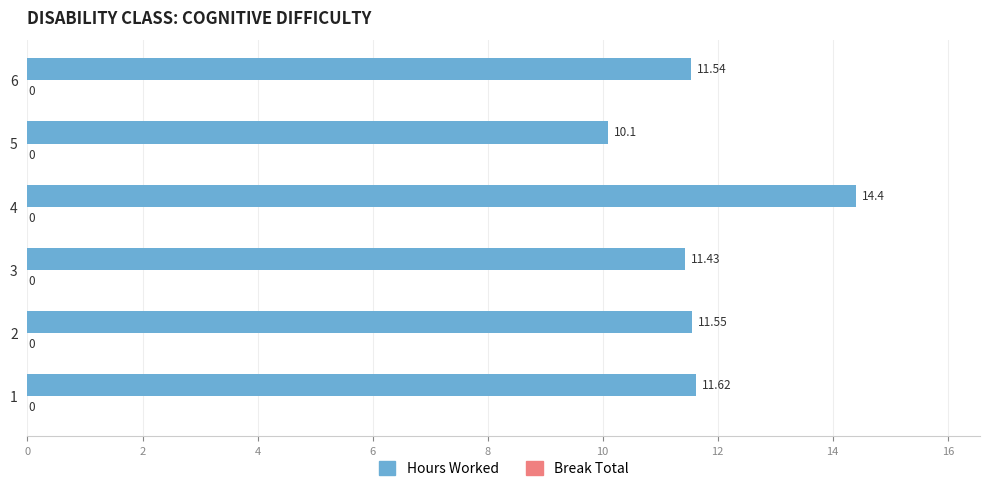

List the labels in order of value, largest first.

4, 1, 2, 6, 3, 5